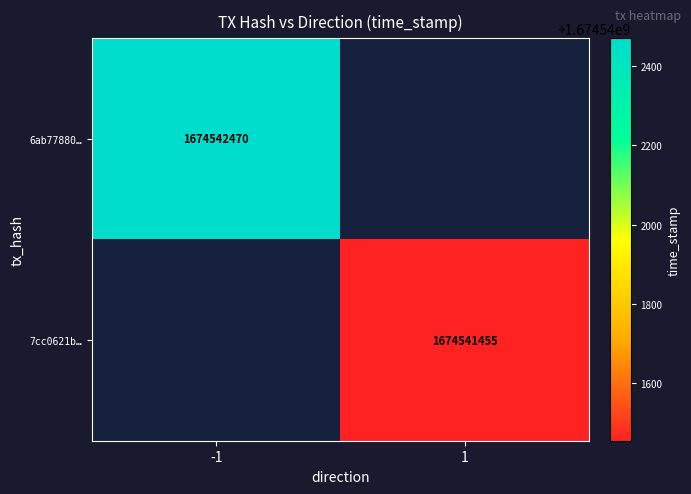

Reading left to right, what are all the values shown in this chart?

6ab778801bc14b0076388741e5c0f984f39ee90: -1	1674542470
7cc0621b4e2323cb35c1d680e132b68d544b1f7: 1	1674541455